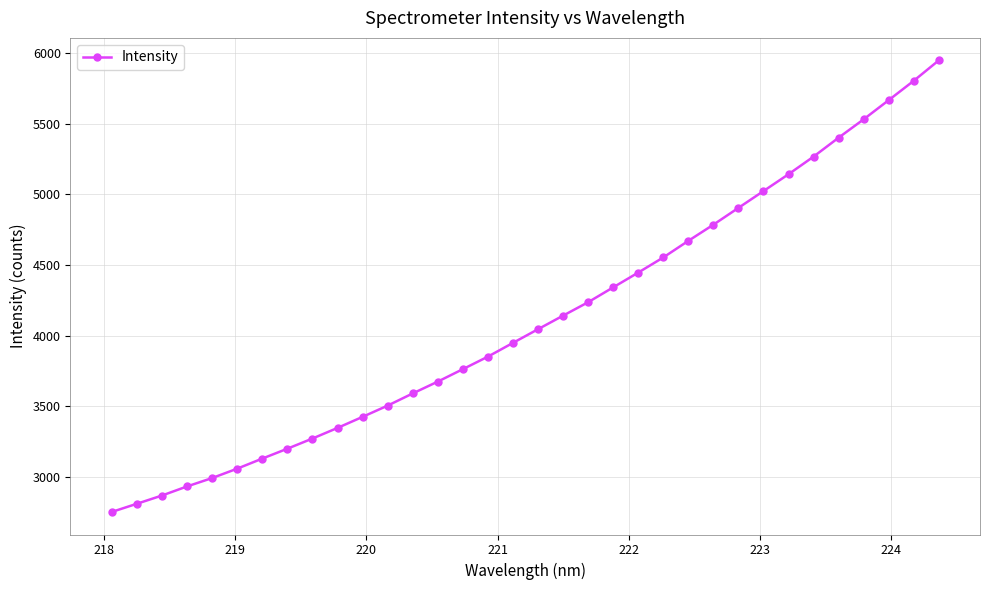

What is the maximum value shown in the chart?

5946.2